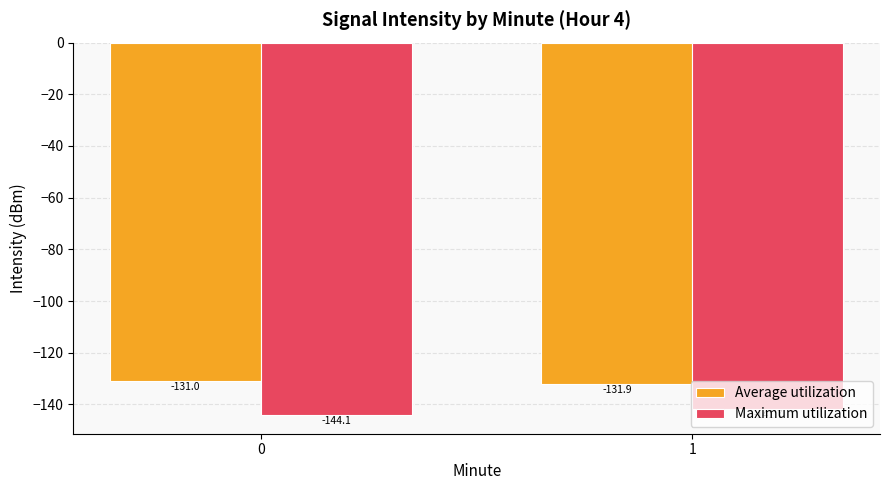

How many groups of bars are there?

2